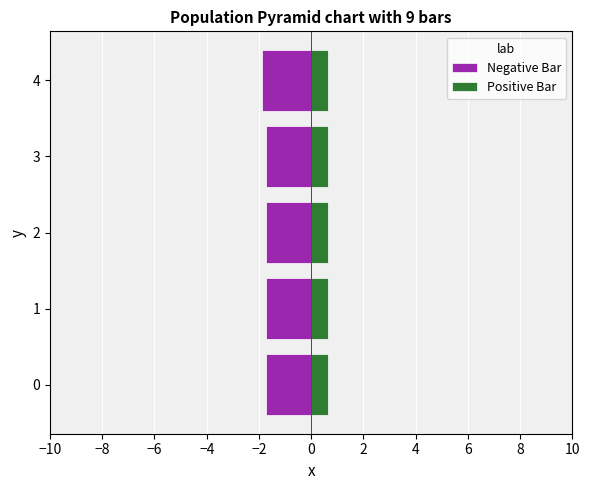

At how many categories does at least one series exceed 0?

5